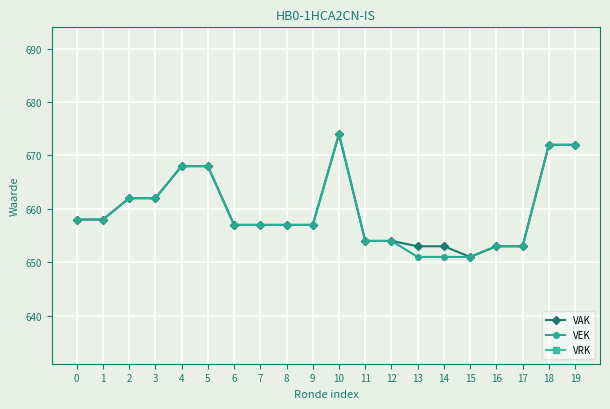

Where is the first local maximum for VAK?

10